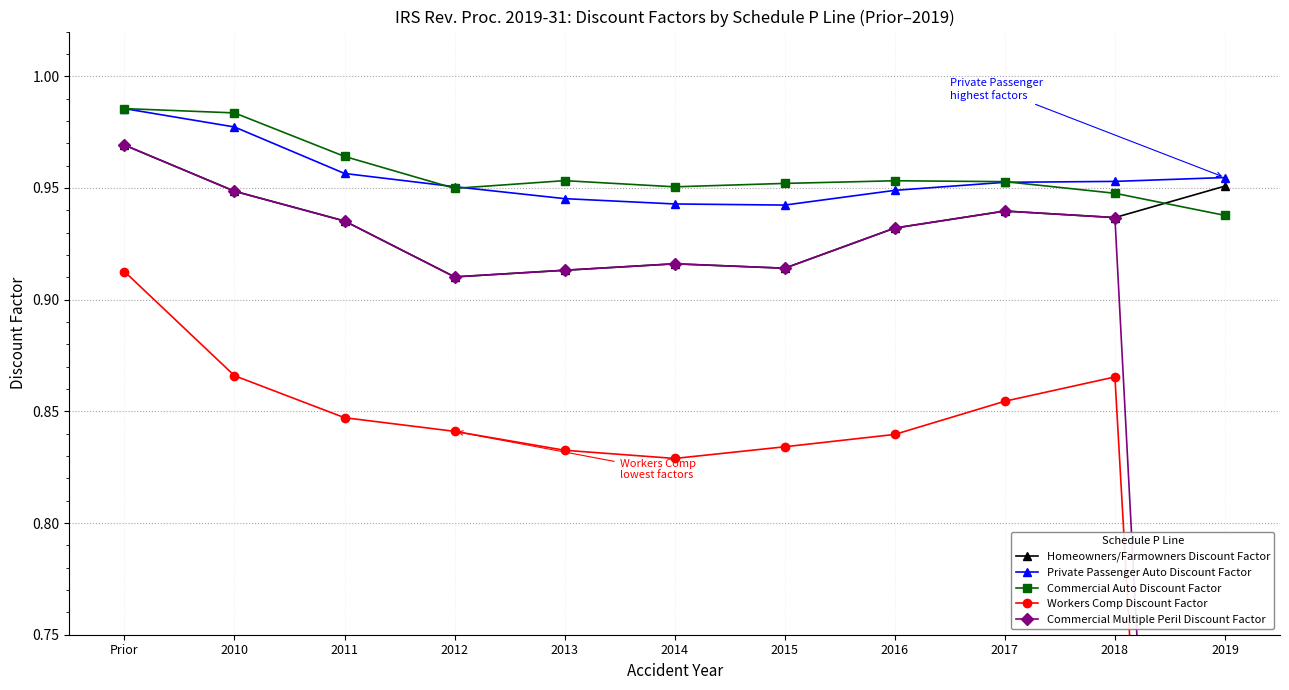

True or false: Homeowners/Farmowners Discount Factor has a value of 0.9 at 2012.

True